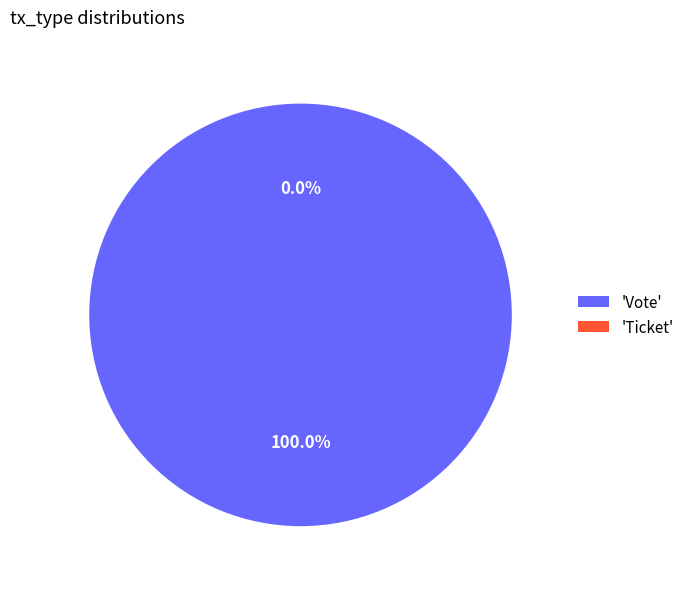

What percentage is NOT represented by Ticket?

100.0%